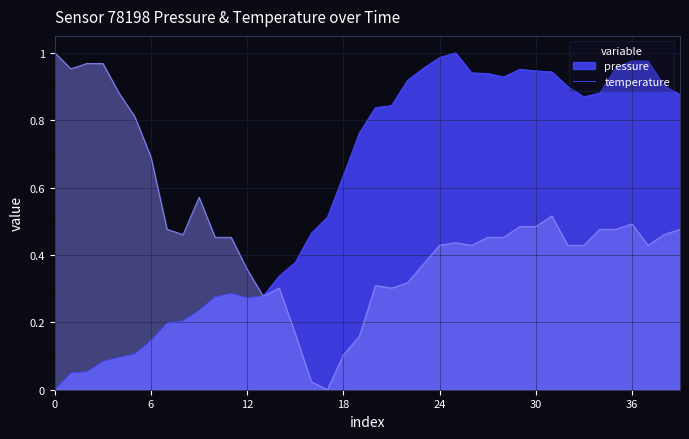

What is the sum of all pressure values?

23.9